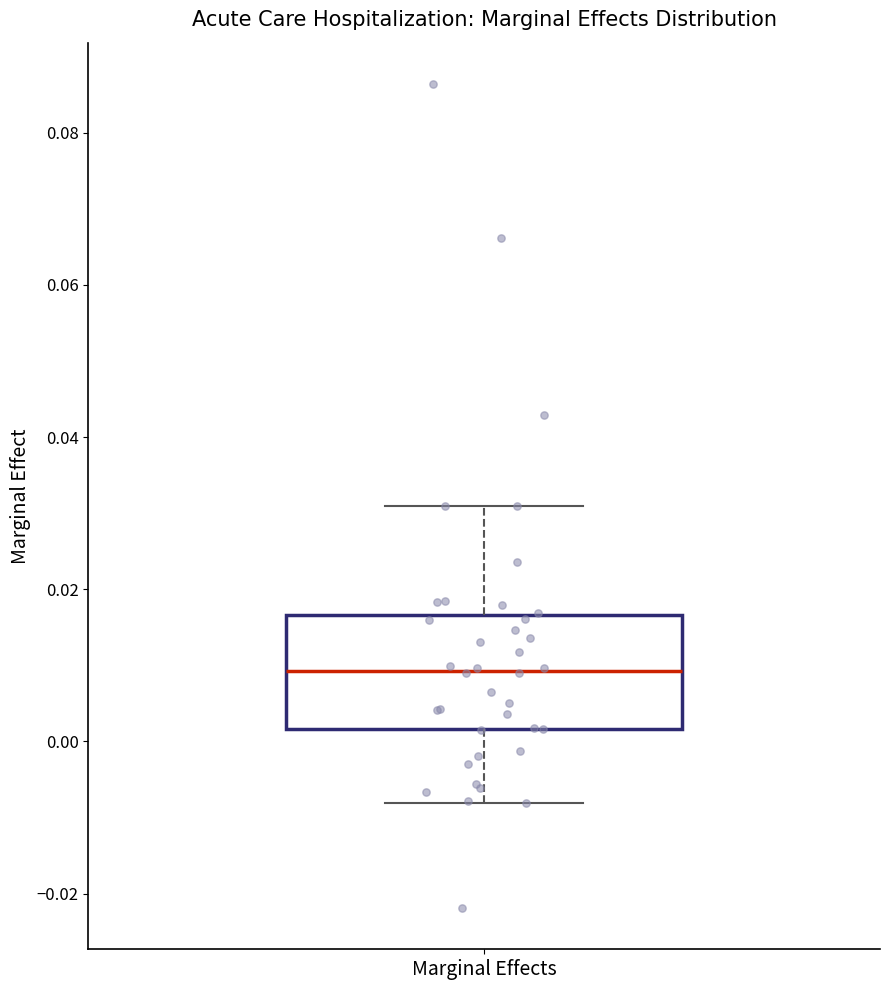

Where is the upper edge of the box for Marginal Effects on the y-axis? The values are not printed on the chart, so give them approximately, as read against the axis.

0.016